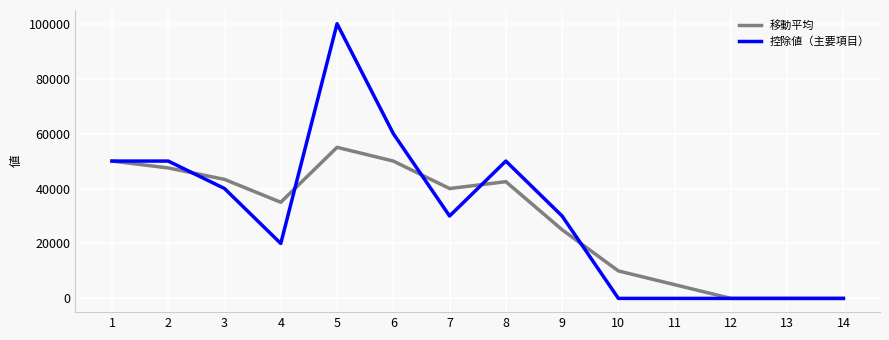

The value of 移動平均 at 14 is 0. True or false?

True